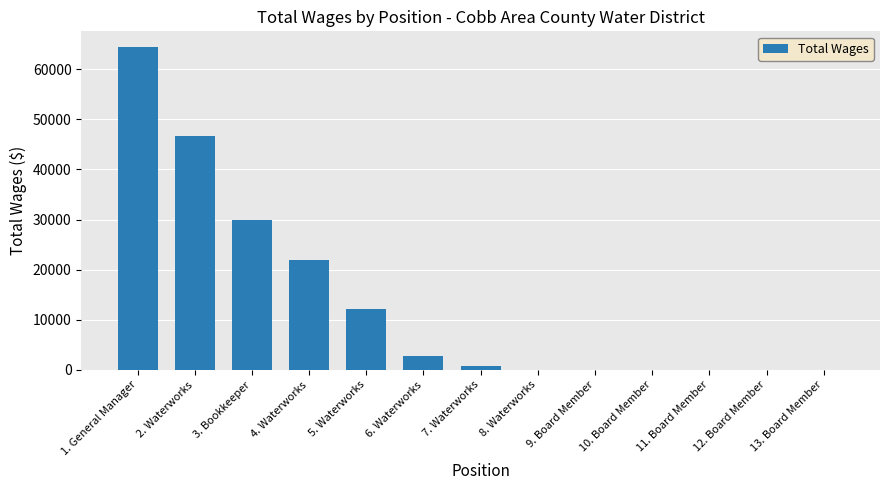

Which has a higher value, 7. Waterworks or 1. General Manager?

1. General Manager